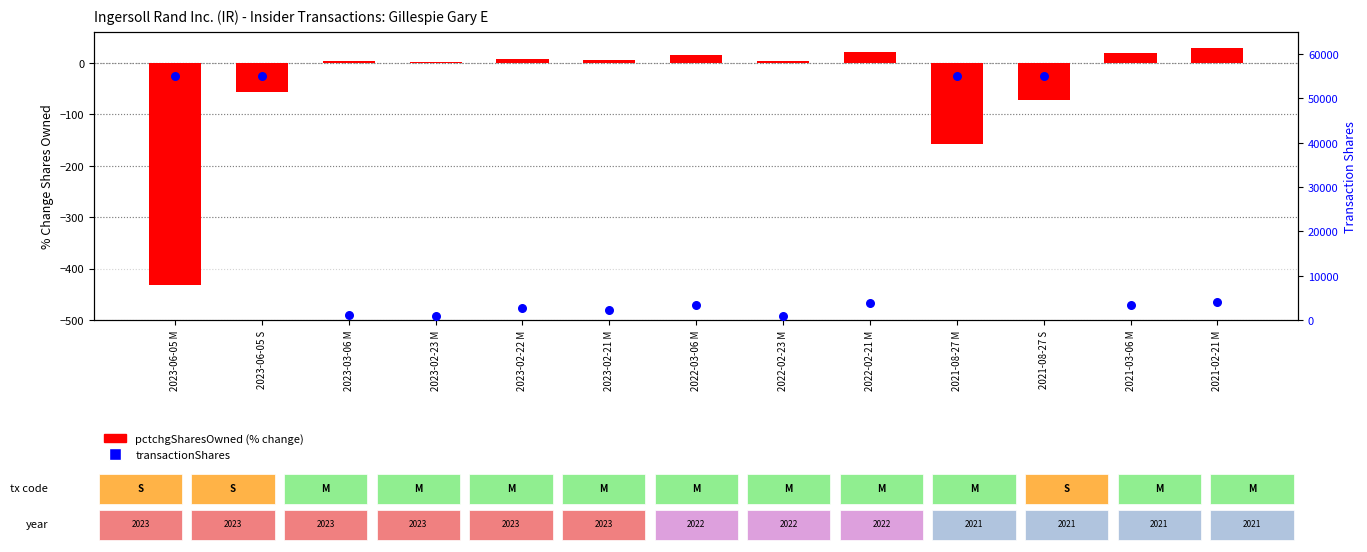

Is the value of transactionShares at 2023-06-05 M greater than the value of pctchgSharesOwned at 2022-02-23 M?

Yes